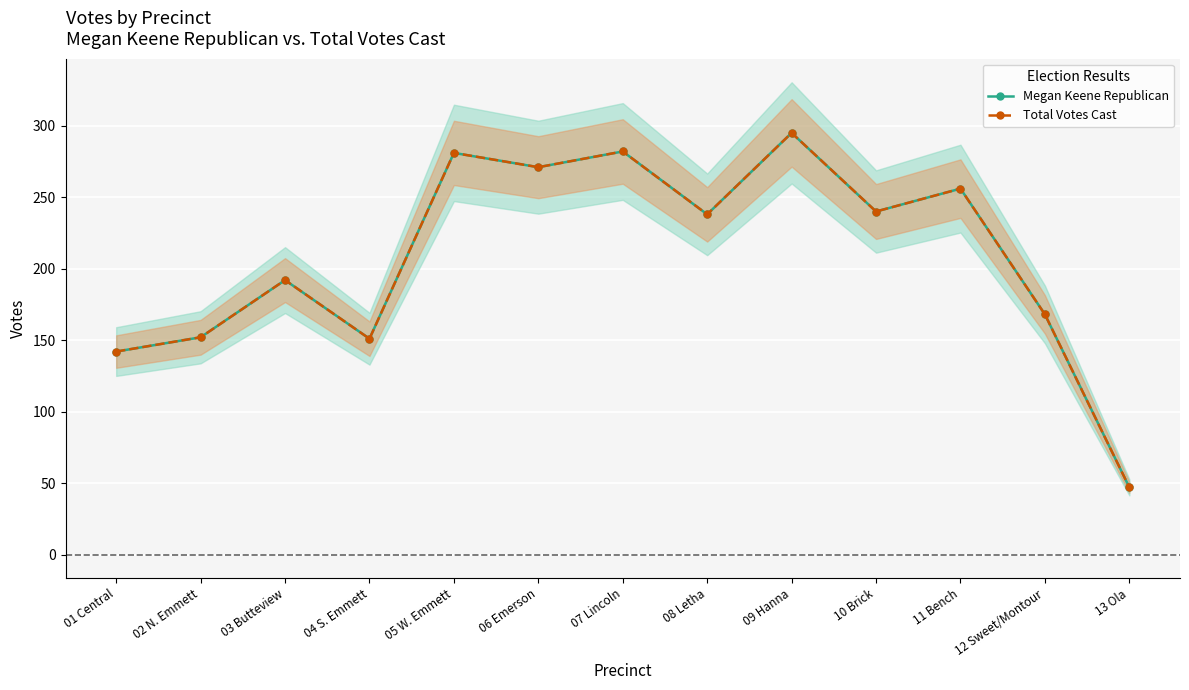

In Total Votes Cast, how many points are lower than both neighbors (excluding endpoints)?

4